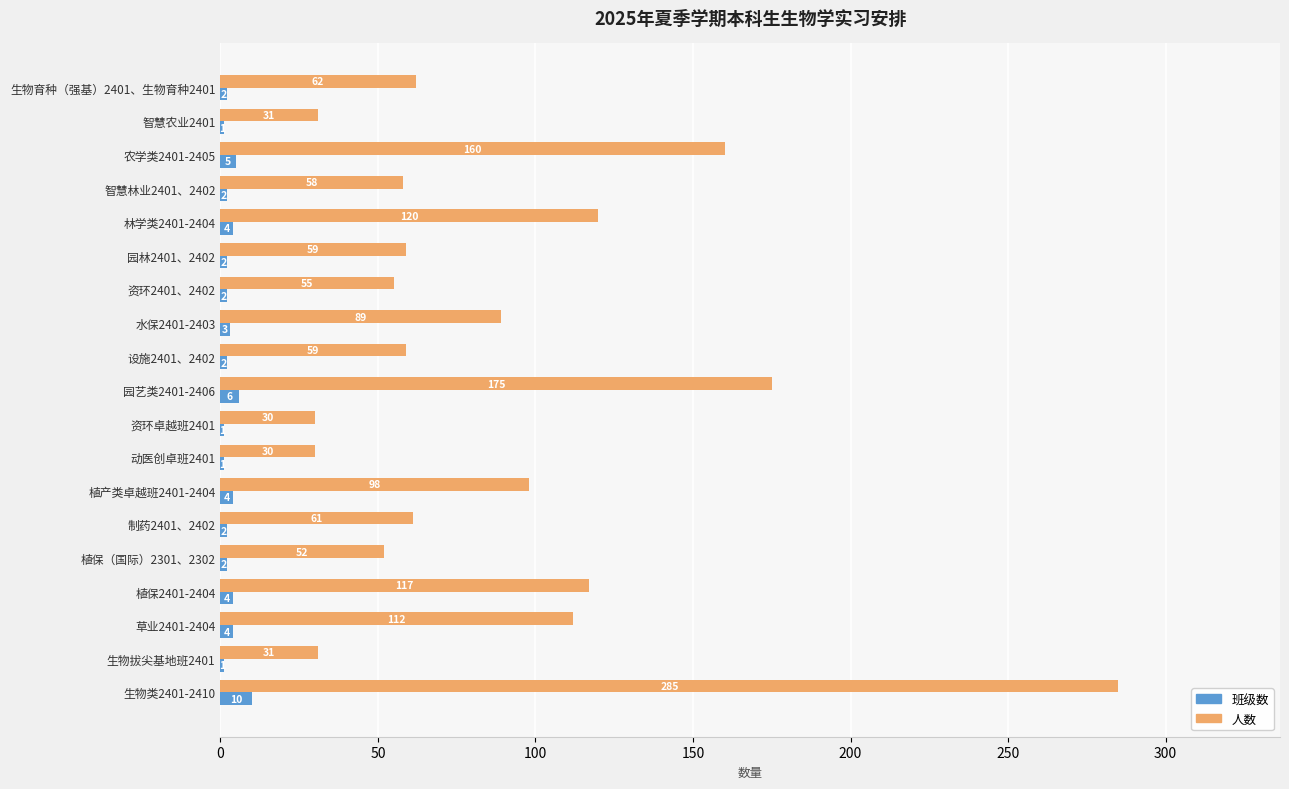

What is the total value across all series at 植保（国际）2301、2302?

54